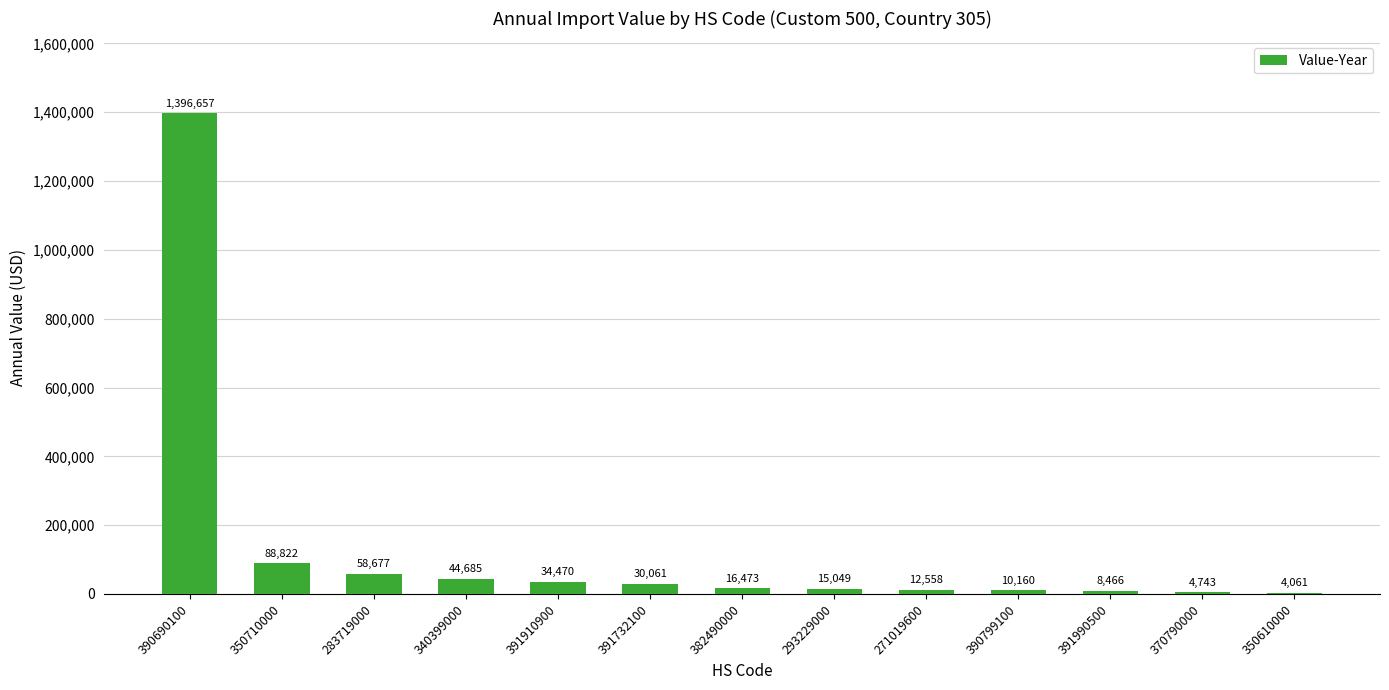

What is the change in value from 390690100 to 391732100?

-1366596